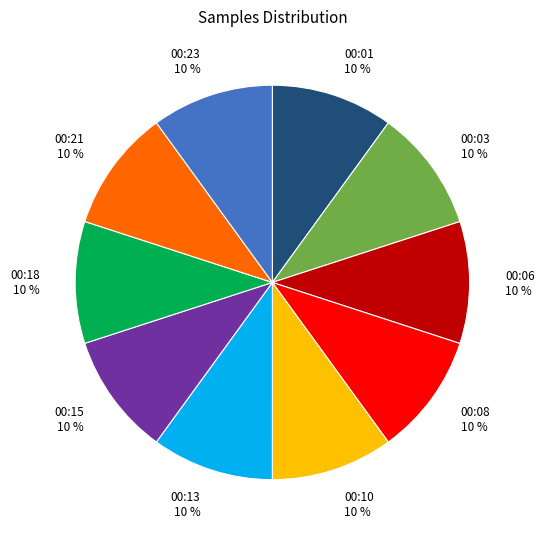

Is 00:10 the majority of the pie?

No